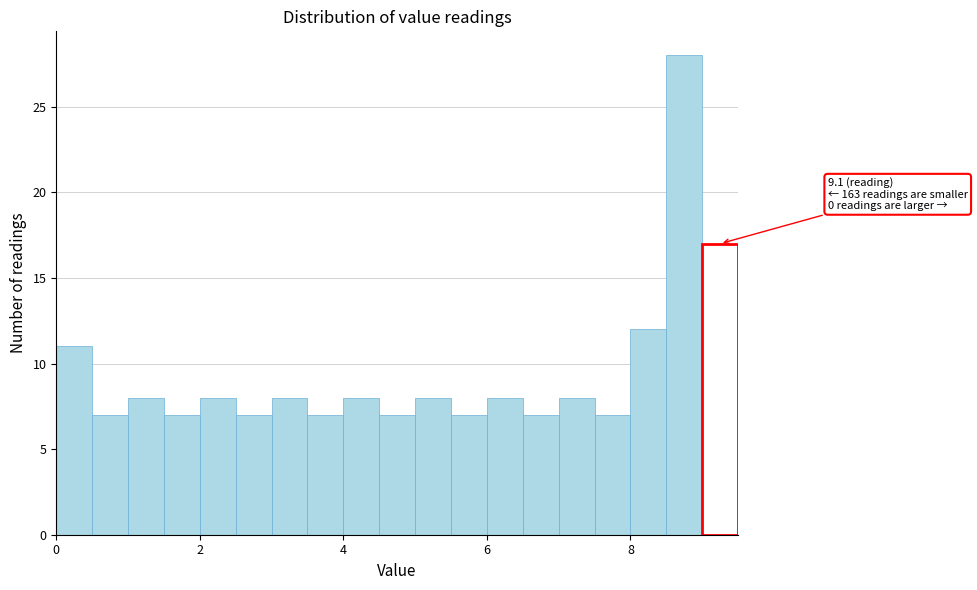

Around what value on the x-axis is the tallest bar? Give the approximate position of its centre, as read against the axis.

8.8